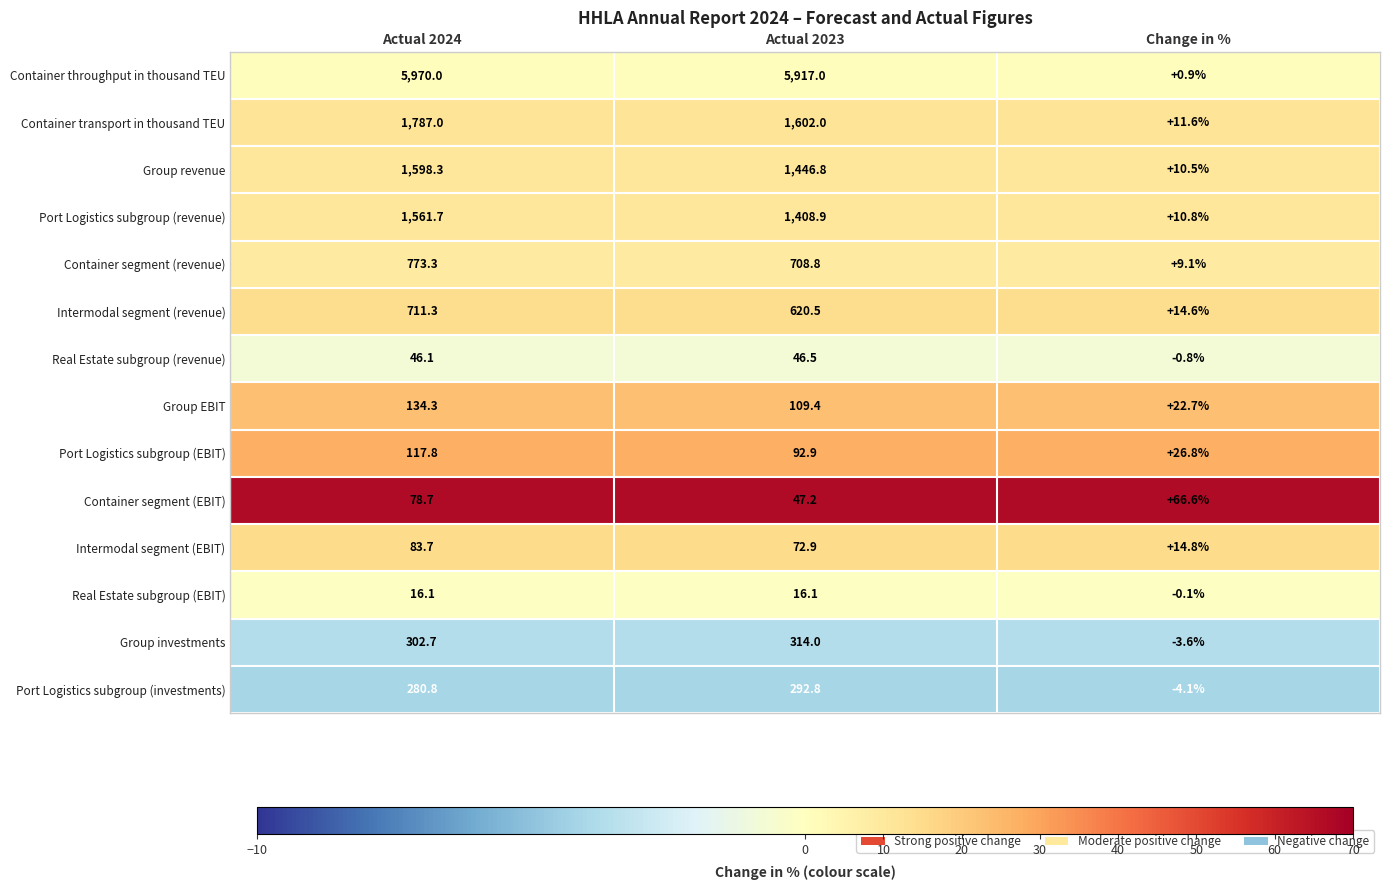

What is the sum of the Real Estate subgroup (revenue) values at Change in % and Actual 2024?

45.3